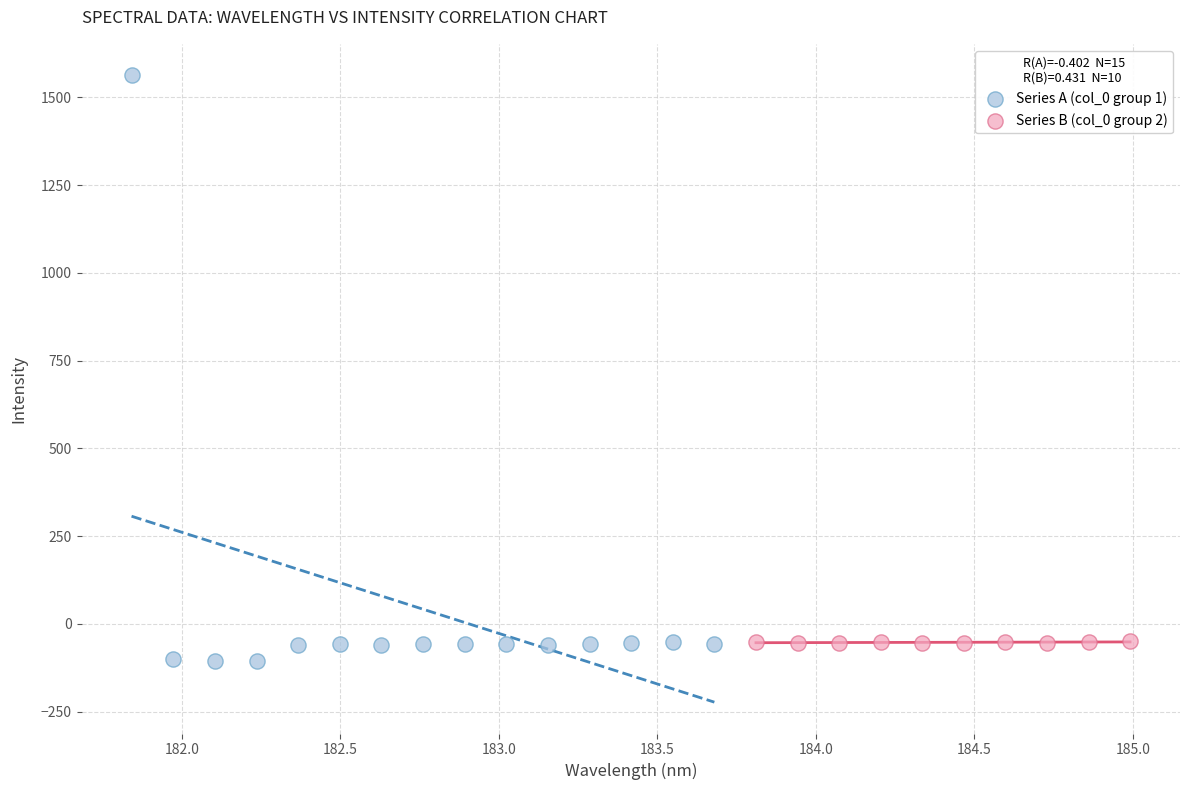

Which series contains the lowest Y value?

Series A (col_0 group 1)